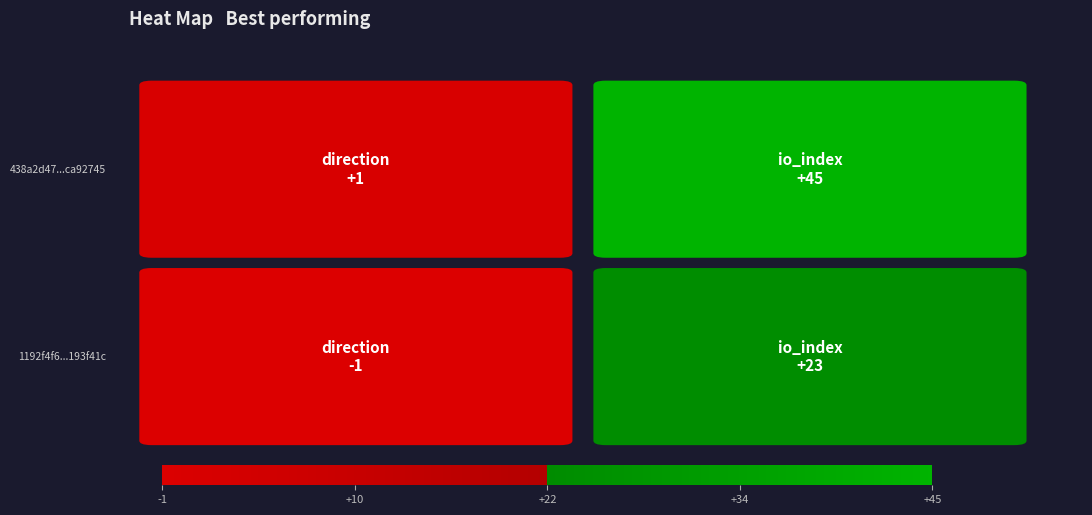

The 438a2d47f29451bf10db22231a353897ca92745 series shows 1 at direction. True or false?

True